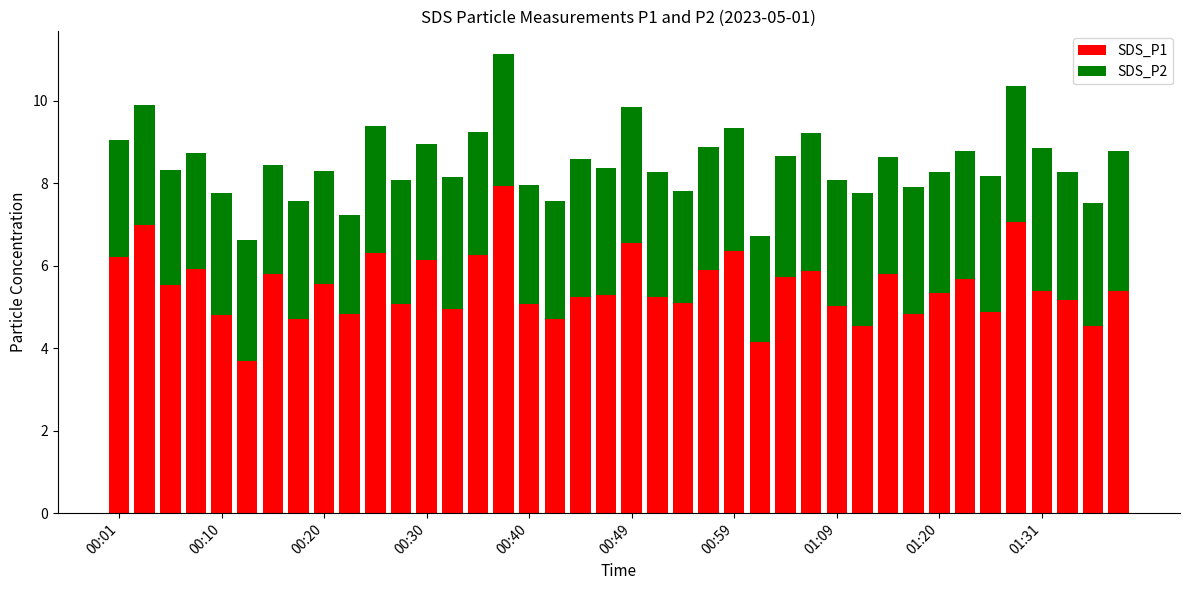

What is the sum of all SDS_P1 values?

219.6